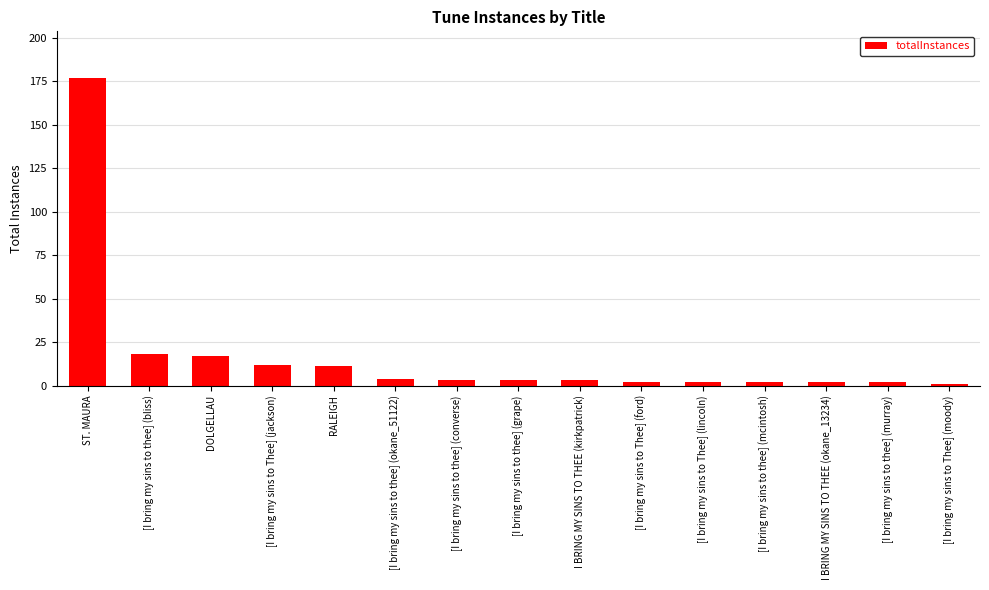

What is the label of the 4th bar from the right?

[I bring my sins to thee] (mcintosh)